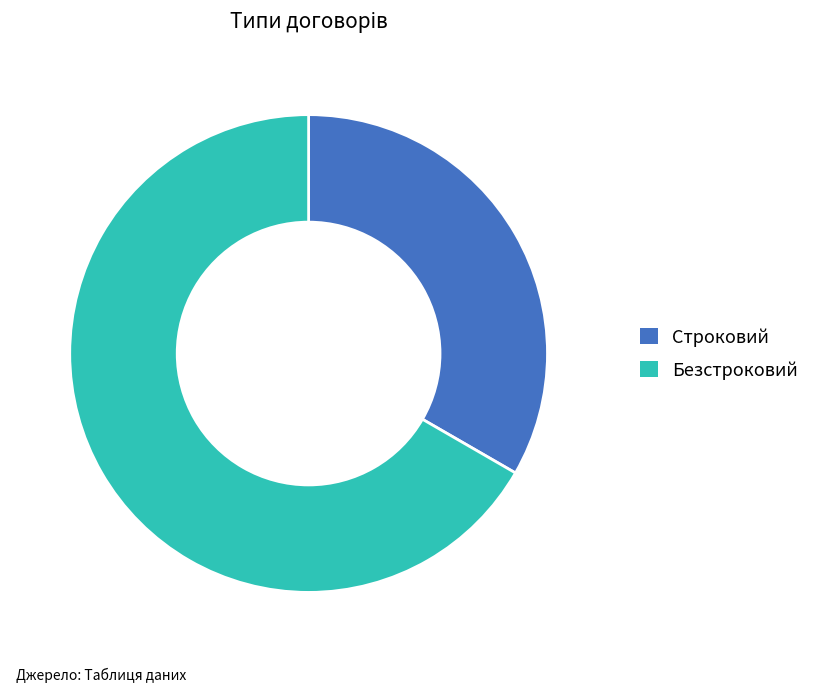

Do Безстроковий and Строковий together represent more than half of the pie?

Yes